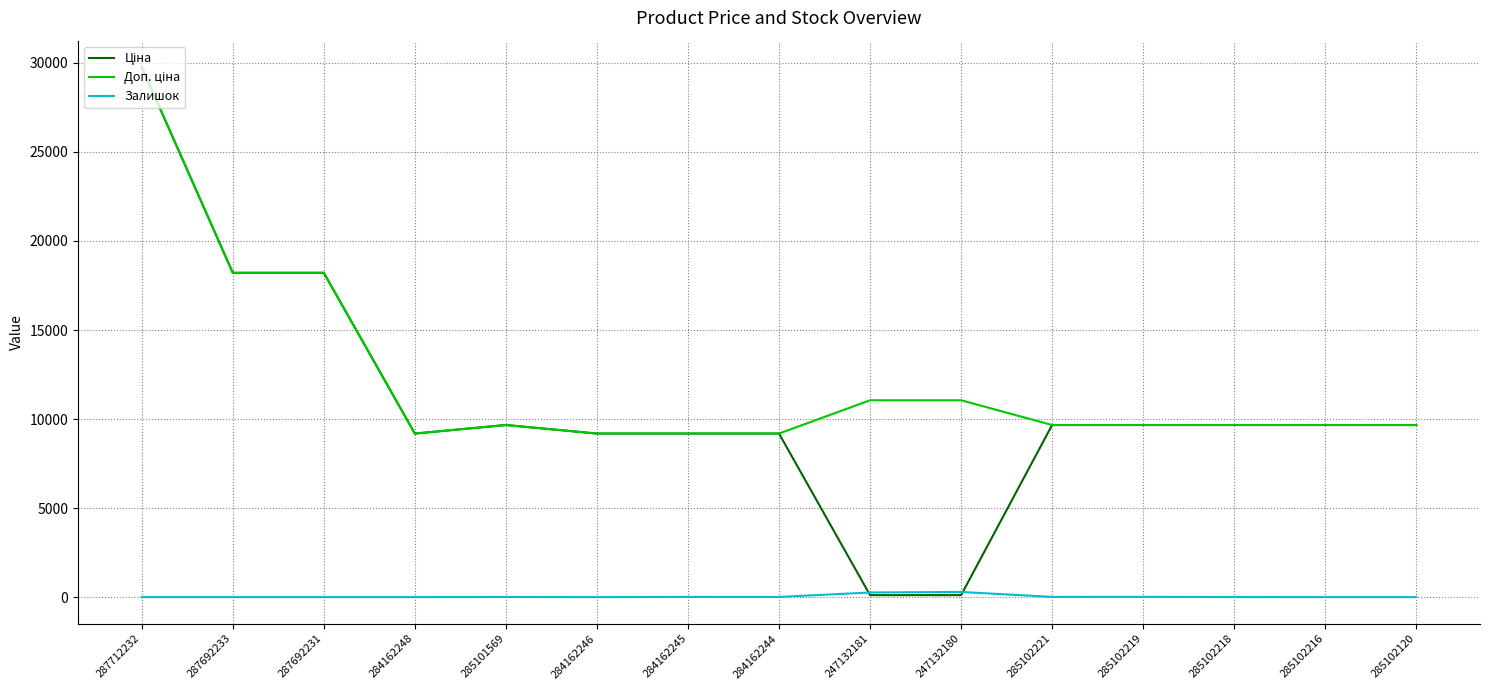

What is the average value of the Залишок series?

40.3